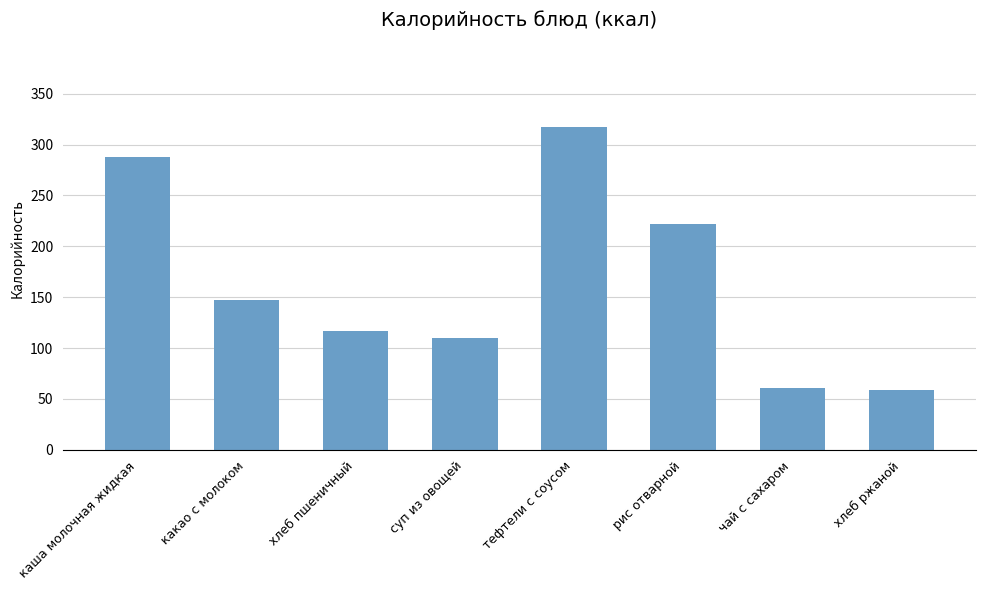

What is the label of the 2nd bar from the right?

чай с сахаром